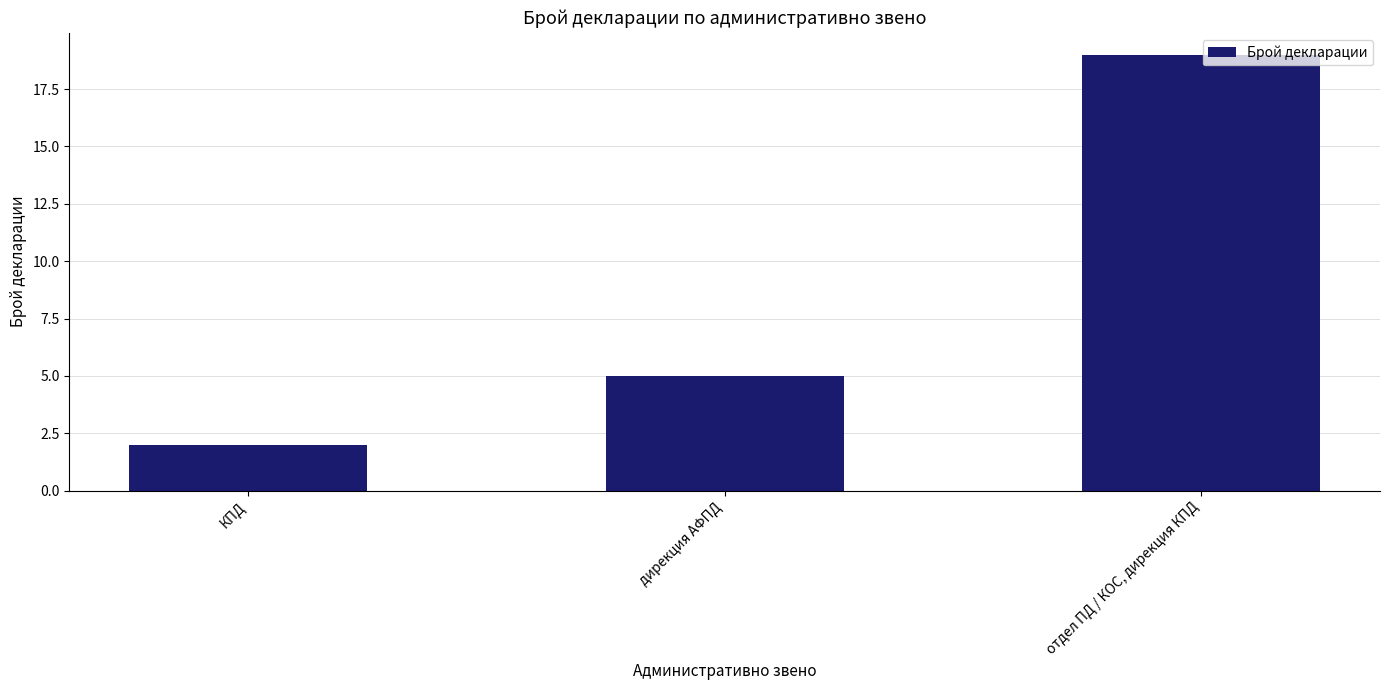

Reading right to left, extract all data points from this chart.

отдел ПД / КОС, дирекция КПД=19	дирекция АФПД=5	КПД=2